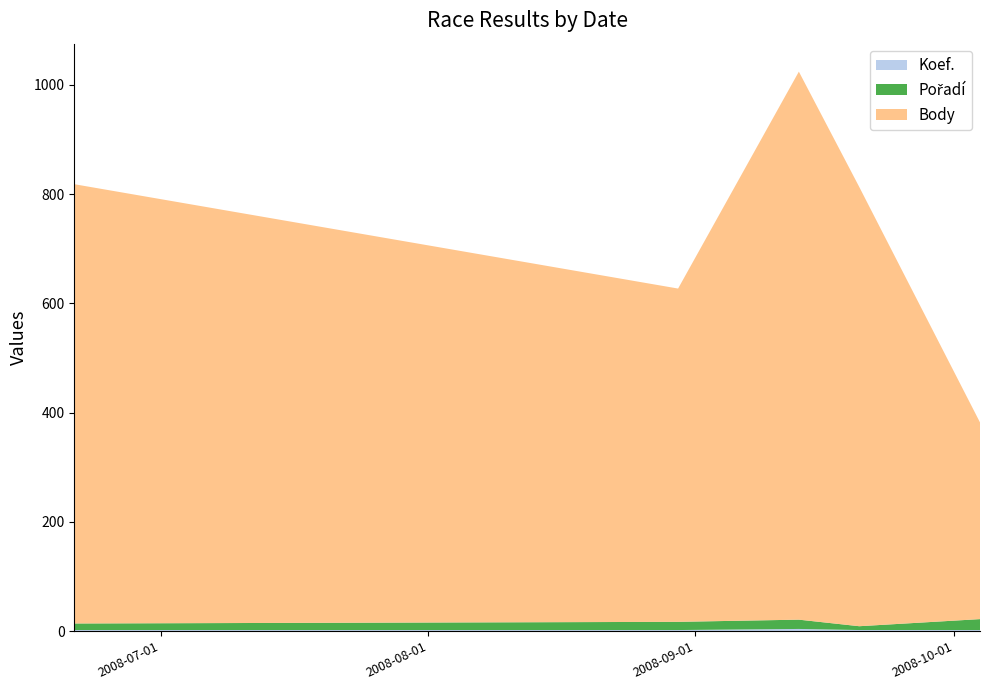

Reading left to right, extract all data points from this chart.

Pořadí: 2008-06-21=12	2008-08-30=15	2008-09-13=17	2008-09-20=7	2008-10-04=20
Koef.: 2008-06-21=2	2008-08-30=2	2008-09-13=4	2008-09-20=2	2008-10-04=2
Body: 2008-06-21=804	2008-08-30=610	2008-09-13=1003	2008-09-20=804	2008-10-04=360